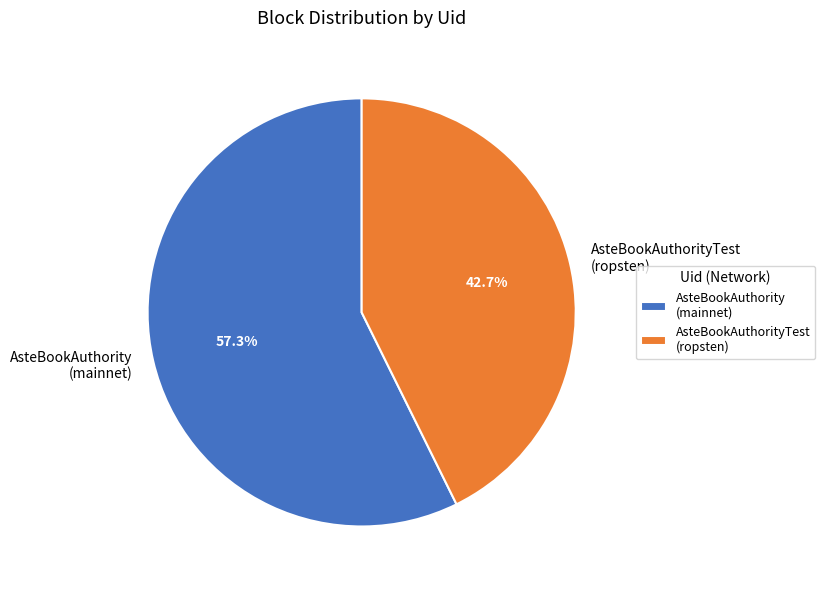

Between AsteBookAuthority (mainnet) and AsteBookAuthorityTest (ropsten), which is larger?

AsteBookAuthority (mainnet)